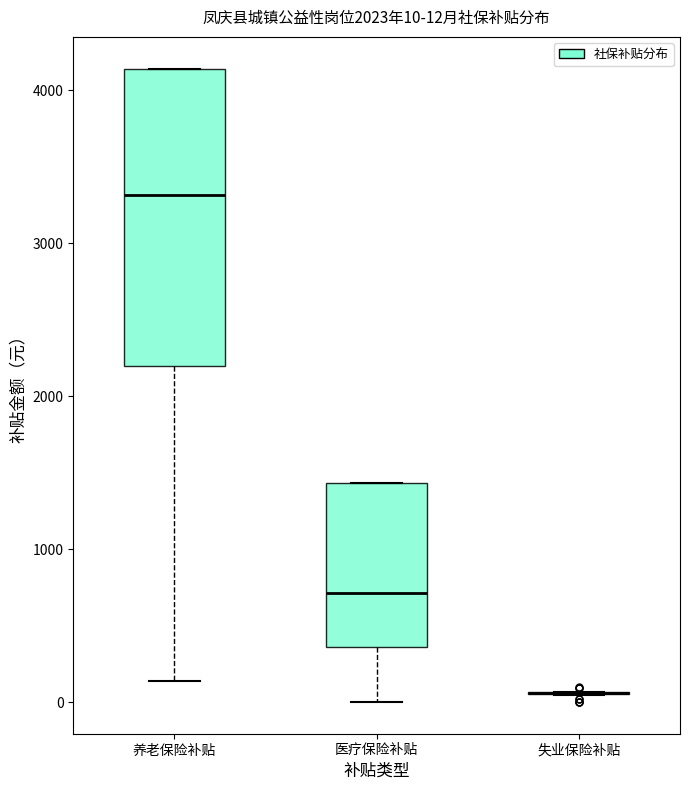

Comparing the boxes themselves (not the whiskers), which one is the tallest?

养老保险补贴